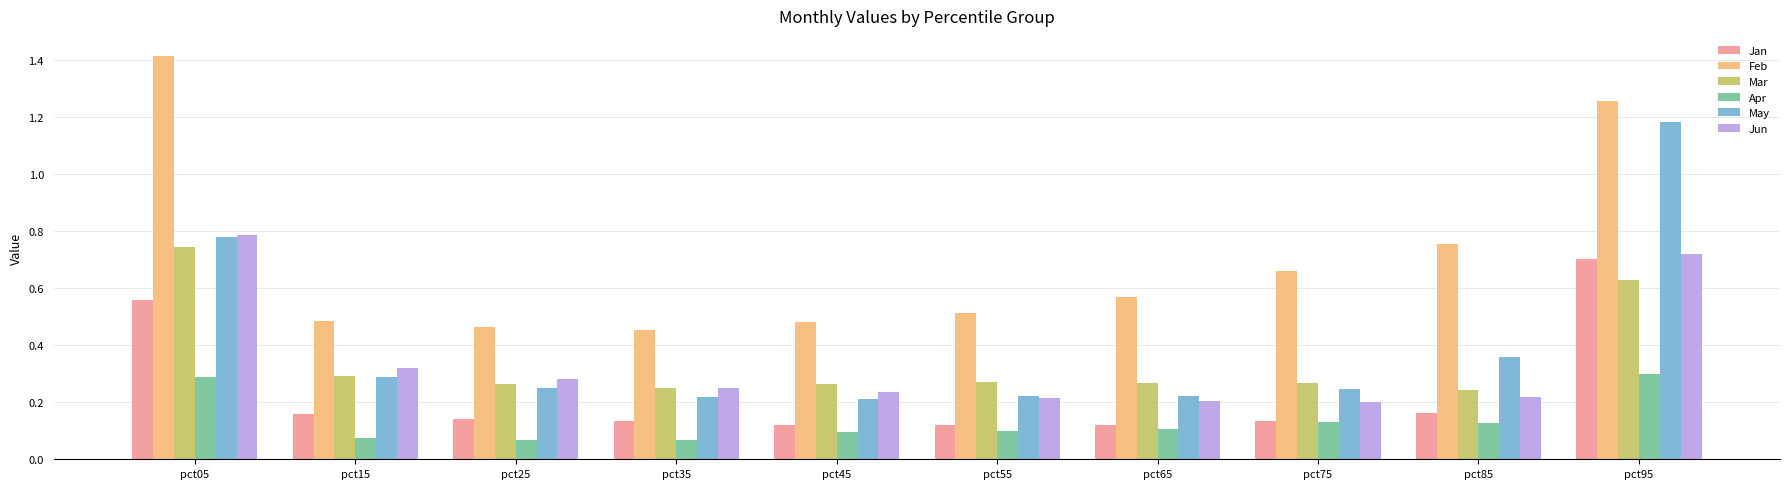

Count the May values in the range 0 to 1.

9